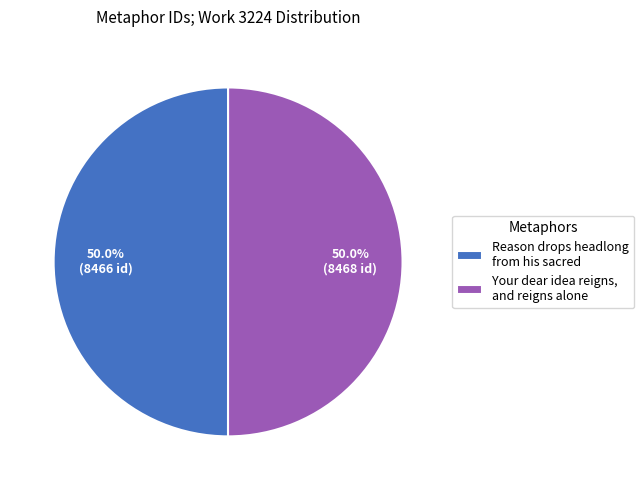

How much of the chart is everything except Reason drops headlong from his sacred?

50.0%